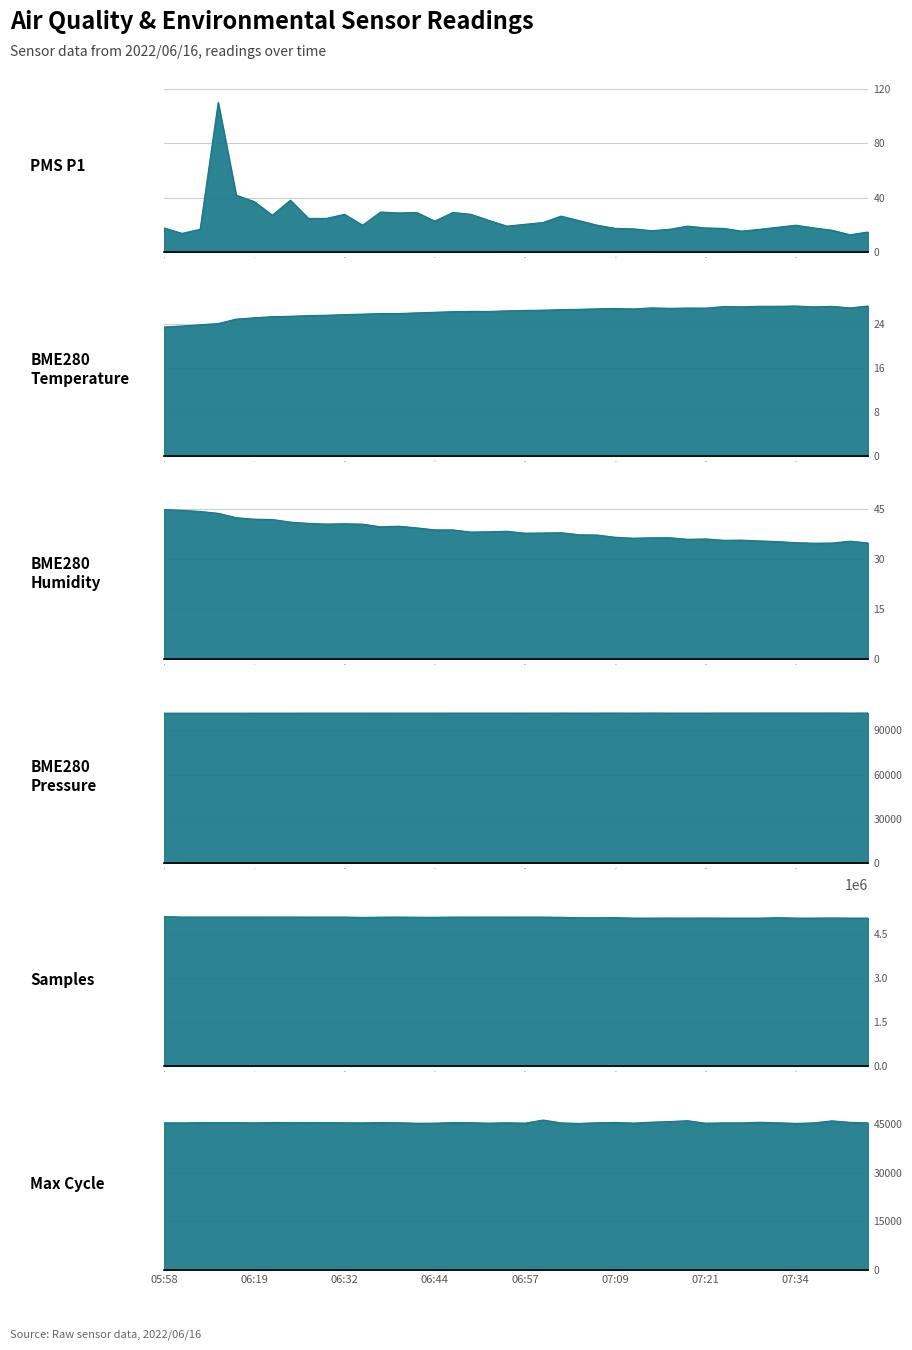

Where is the first local maximum for BME280_pressure?

10